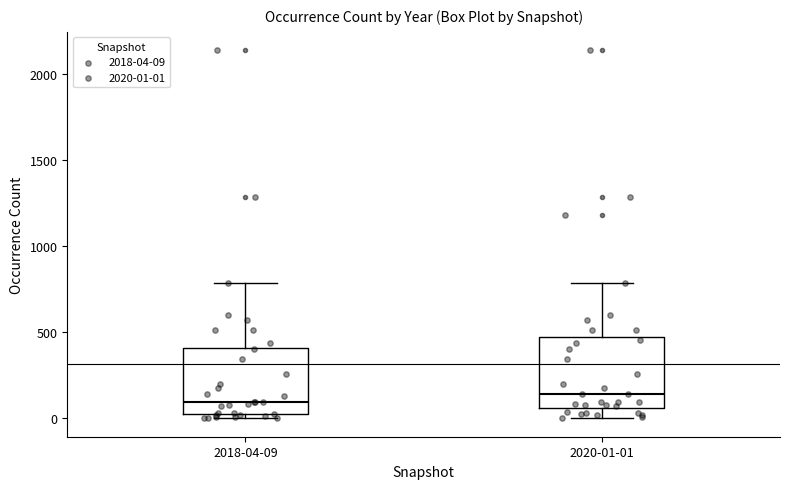

Where is the lower edge of the box for 2018-04-09 on the y-axis? The values are not printed on the chart, so give them approximately, as read against the axis.

0